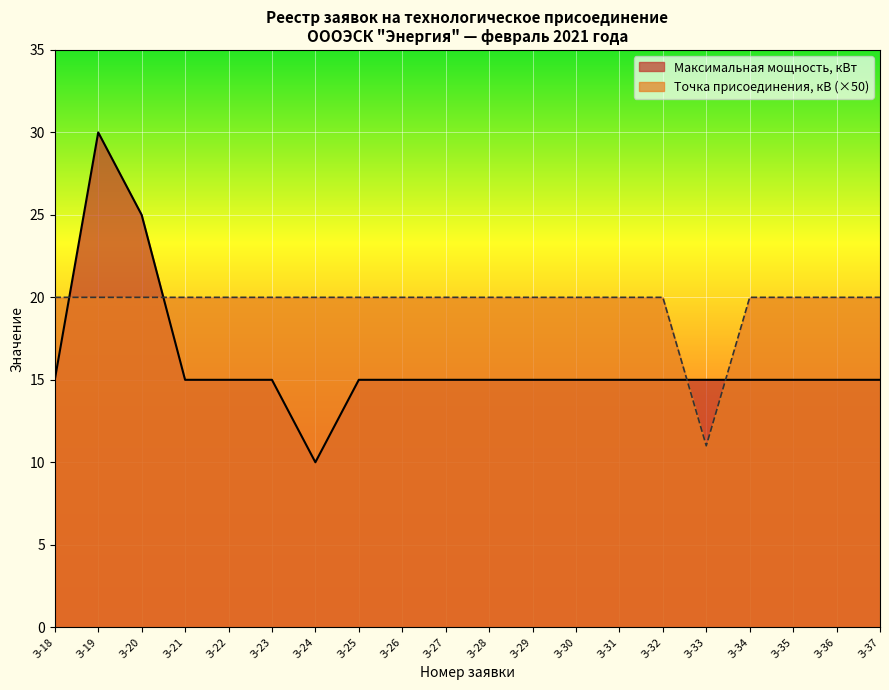

What is the difference between the second highest and second lowest values in the Максимальная мощность, кВт series?

10